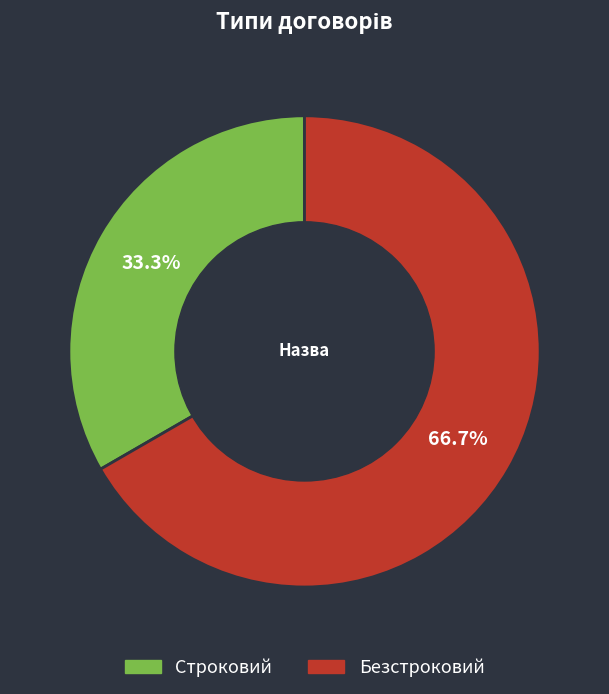

Count the number of slices in the pie.

2